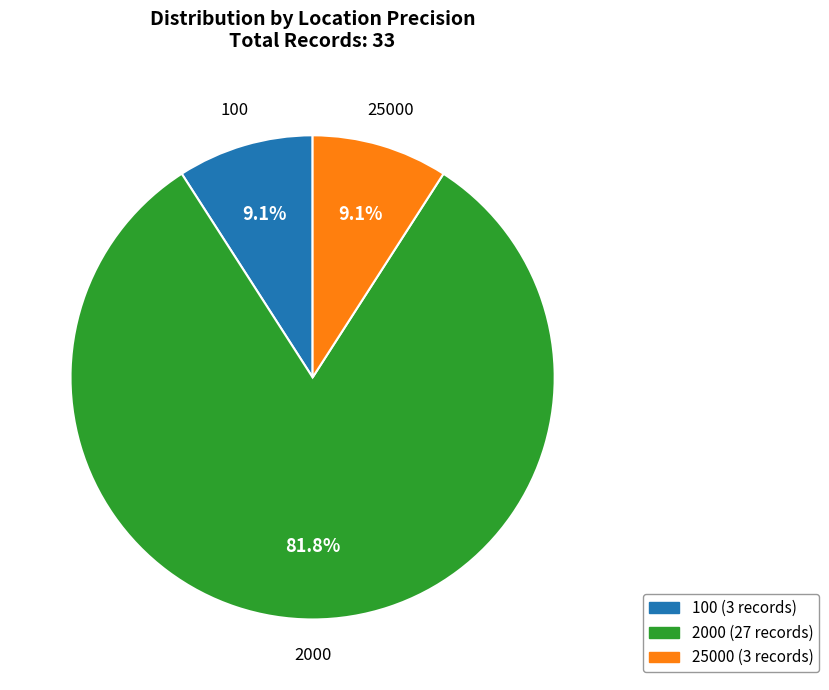

Which category has the biggest portion of the pie?

2000